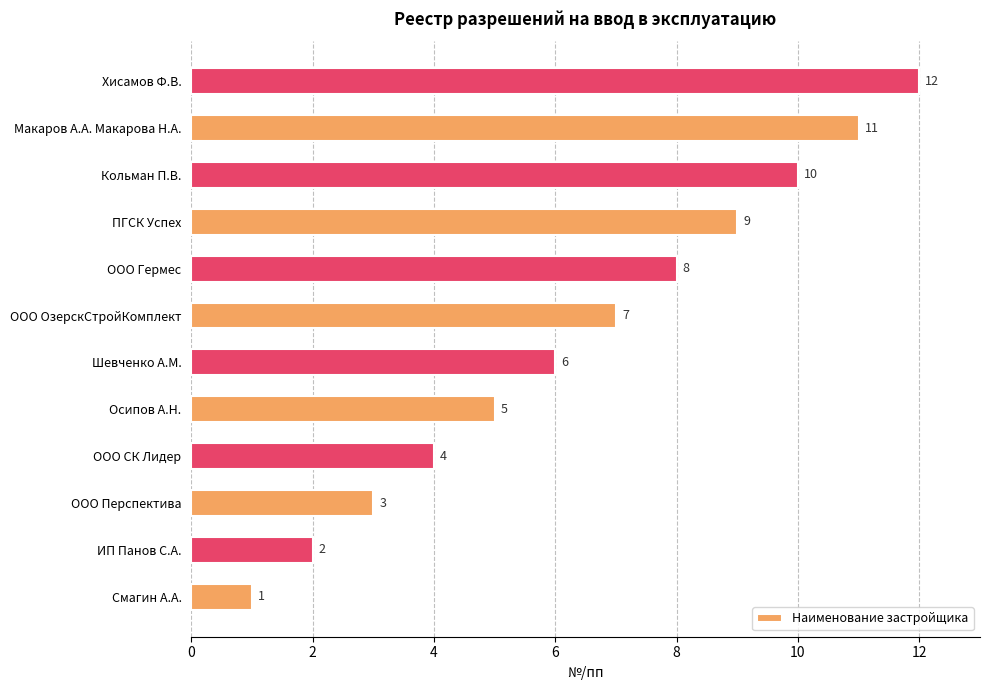

Read the value at ПГСК Успех.

9